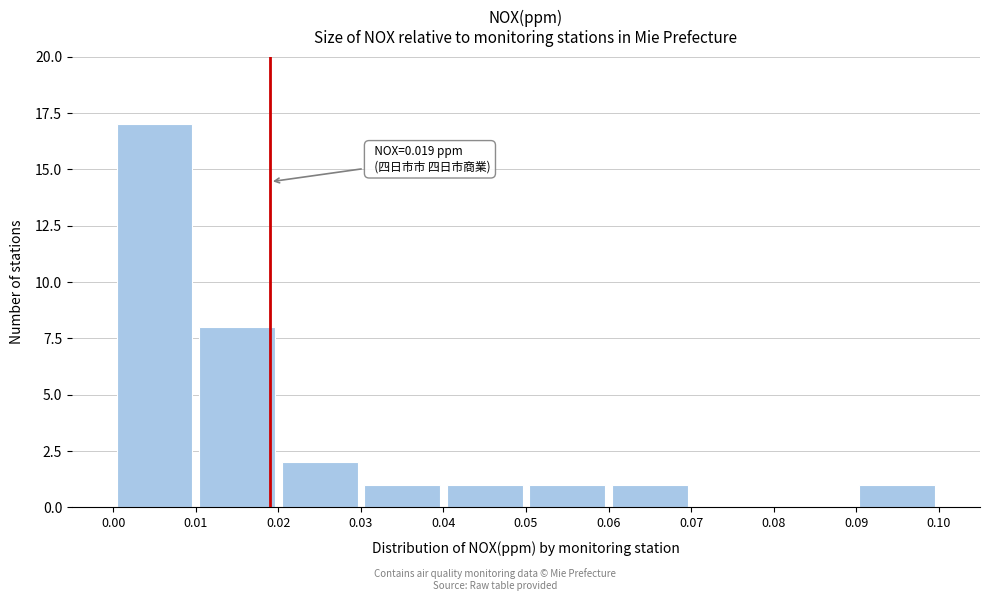

Which range on the x-axis has the tallest bar?

0.00 to 0.01